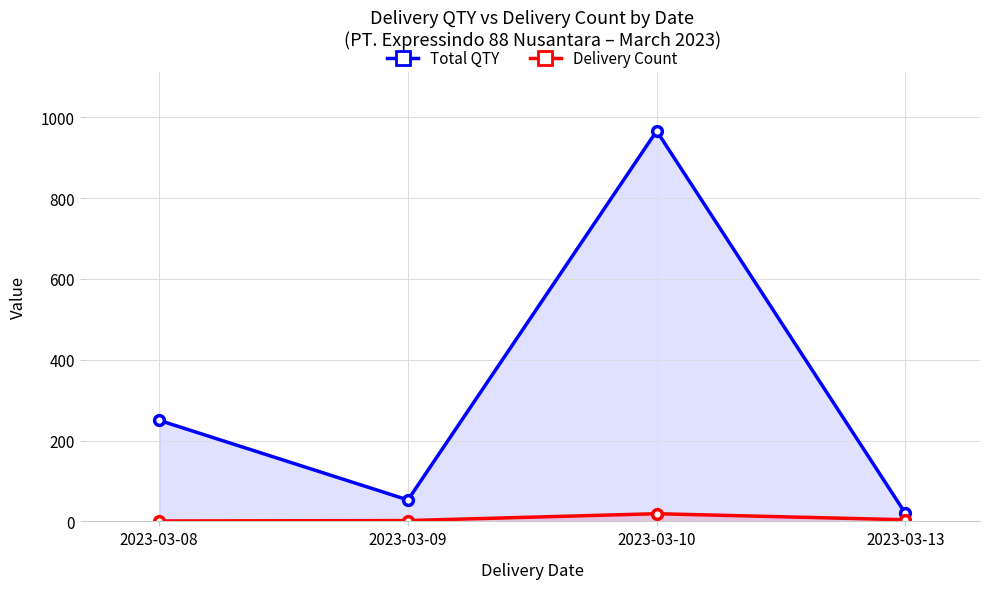

Which label corresponds to the smallest value in the chart?

2023-03-08